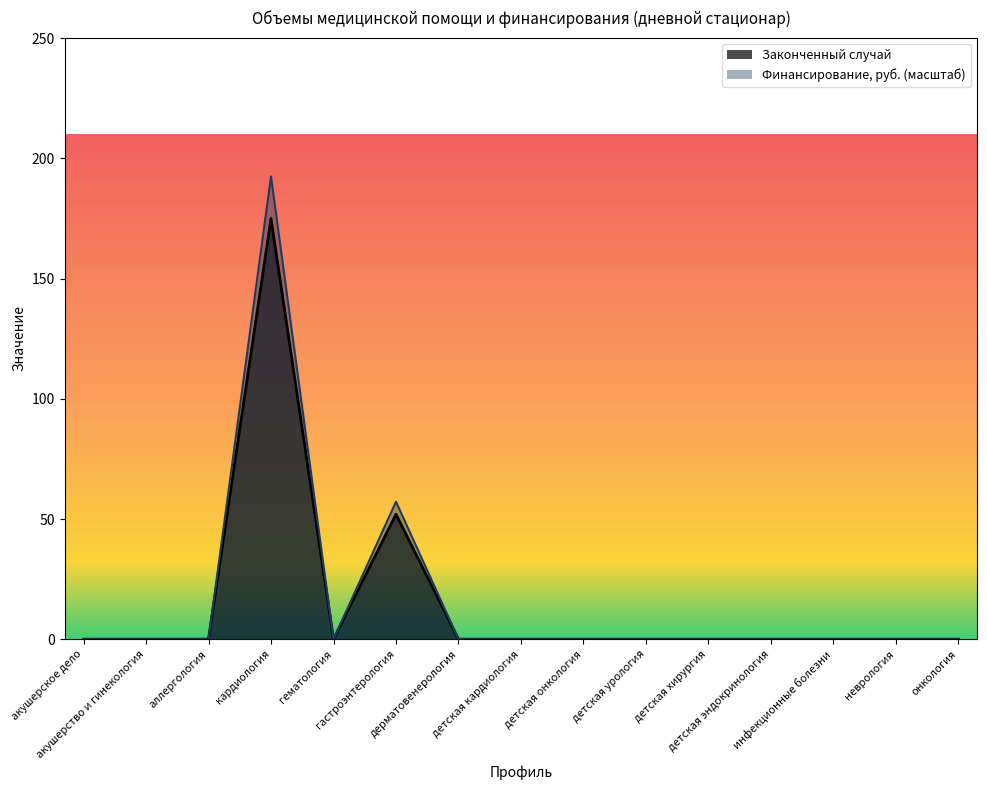

List the series in order of their peak value, highest first.

Финансирование, руб. (масштаб), Законченный случай